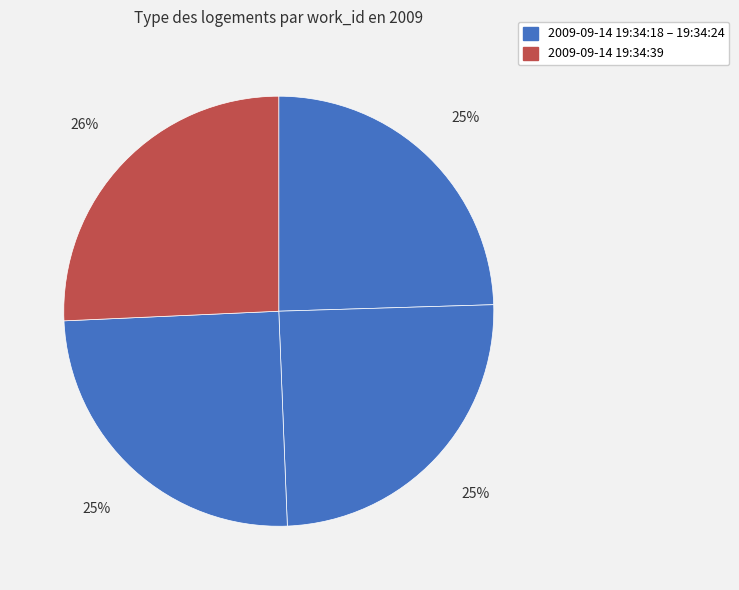

How many slices are in this pie chart?

4